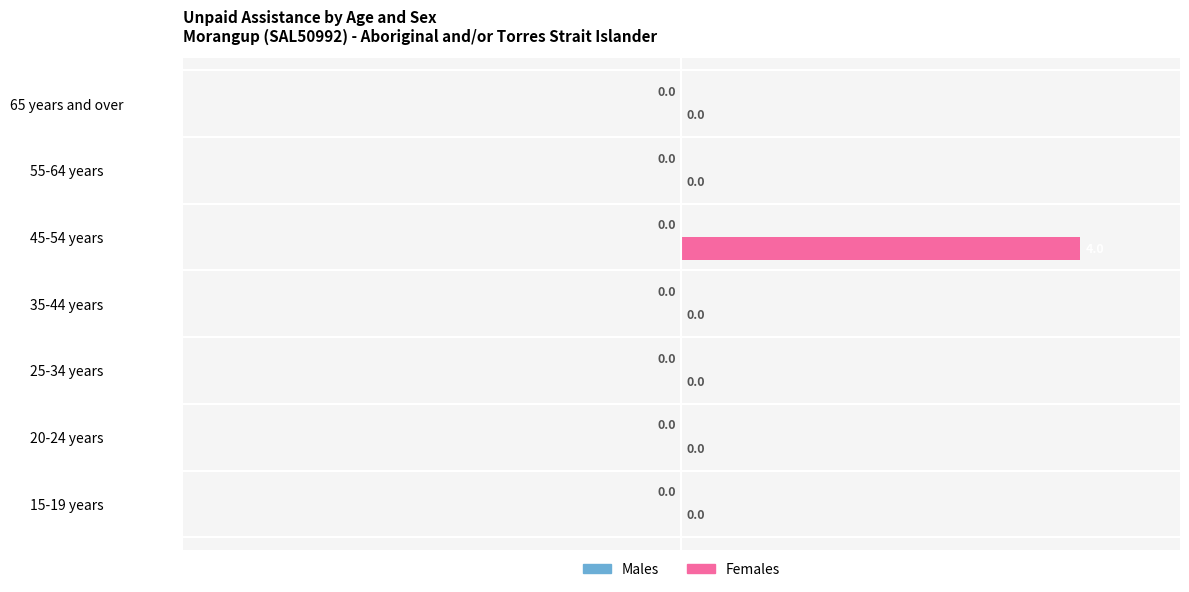

What is the sum of all values?

4